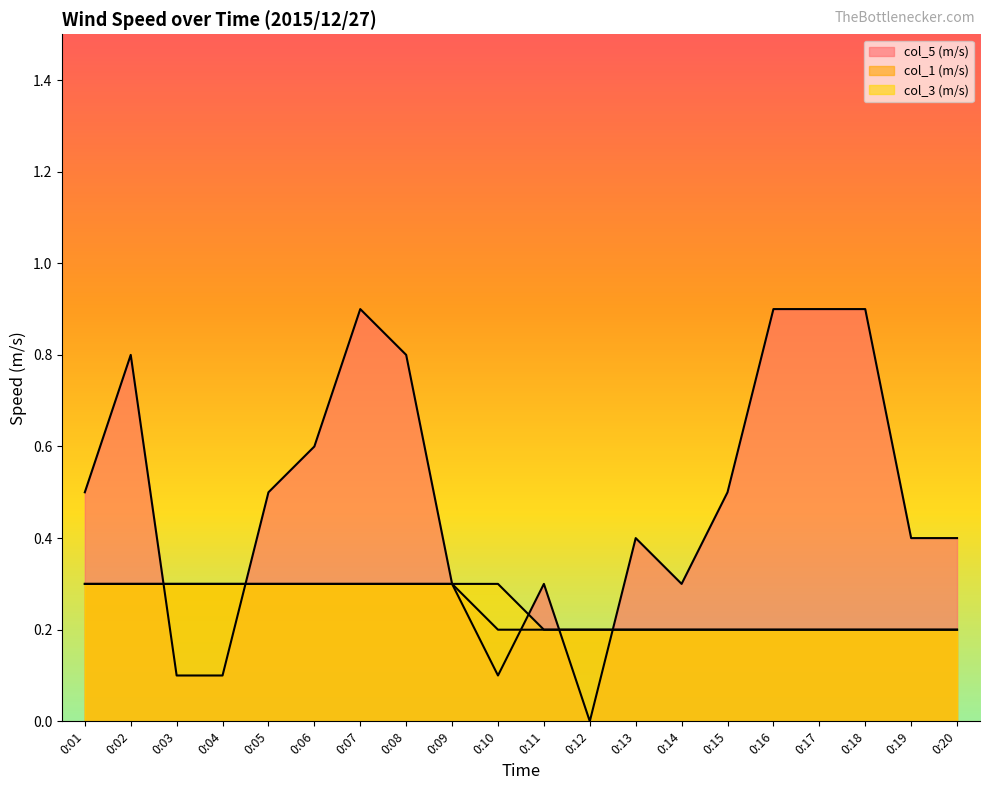

How many intersections are there between col_3 (m/s) and col_5 (m/s)?

5